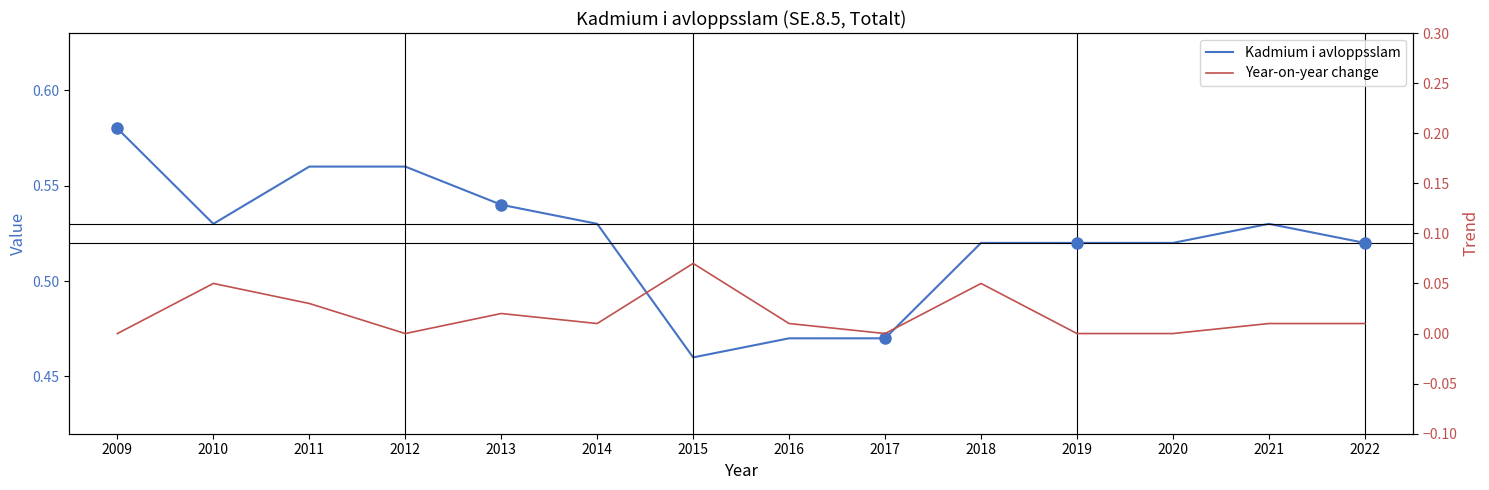

What is the value of the Kadmium i avloppsslam point at the 1st from the left?

0.6